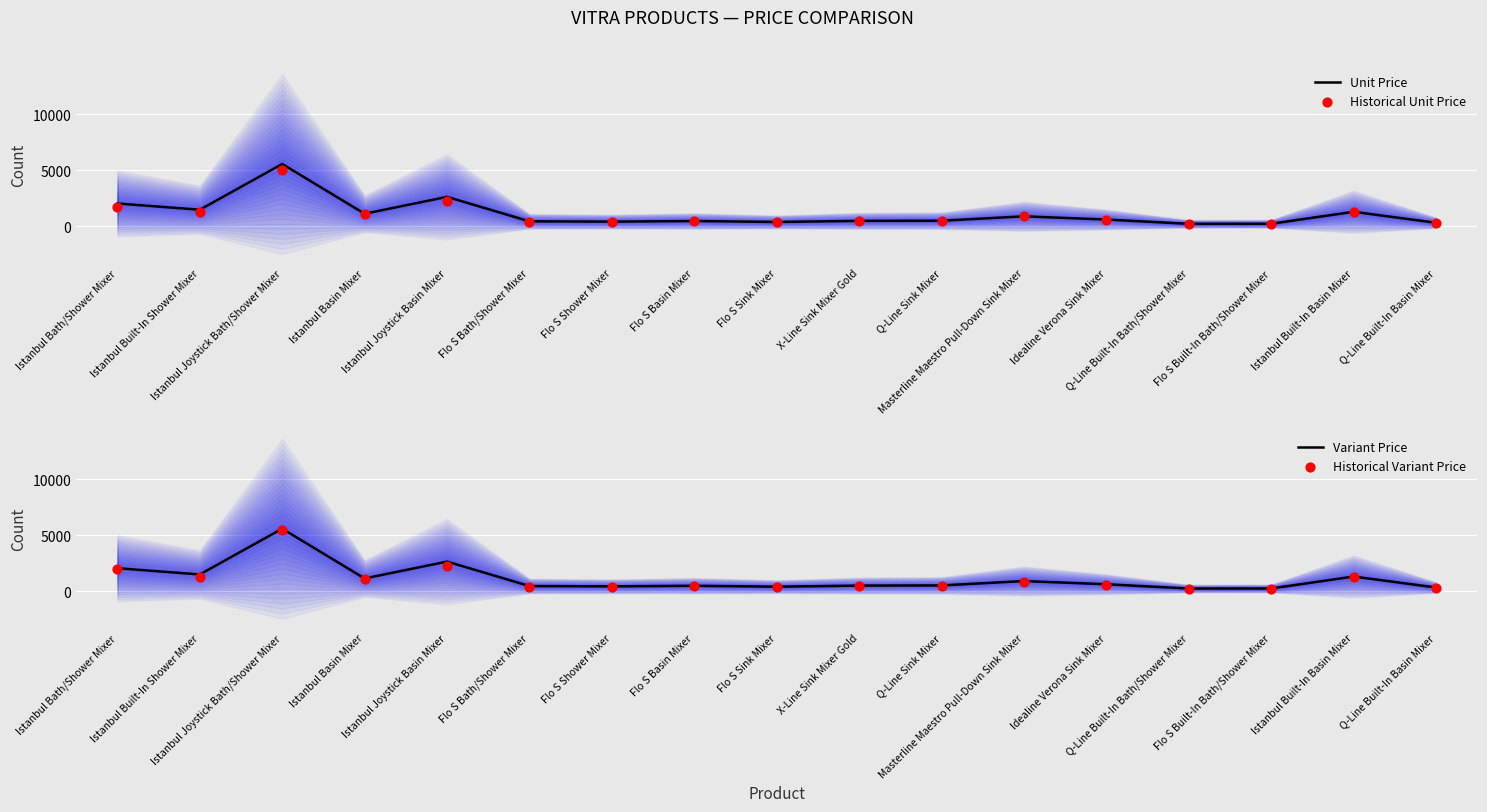

Which series reaches the maximum Y coordinate?

Unit Price